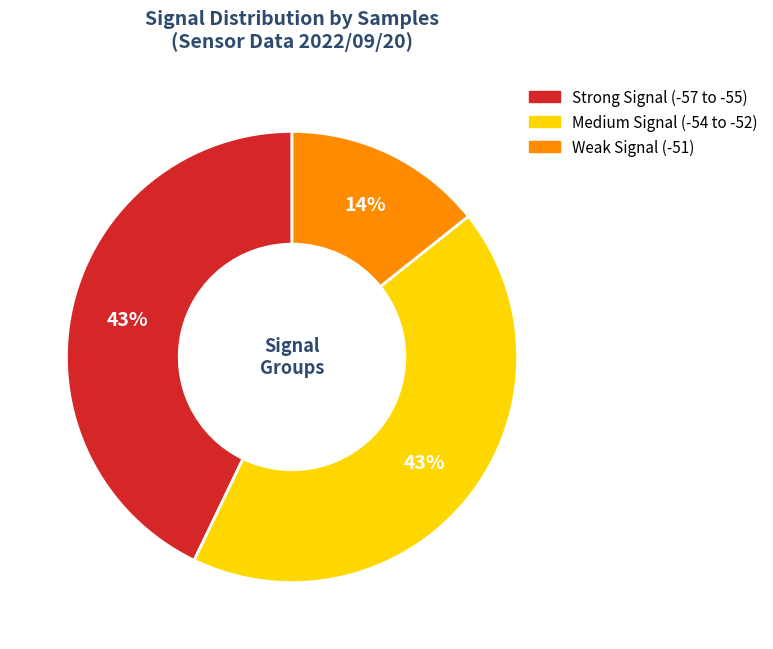

Does any single category account for the majority?

No